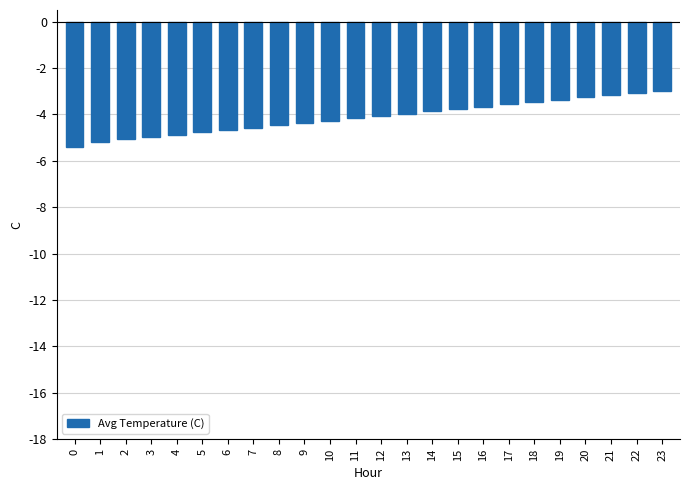

The value at 18 is -1.3. True or false?

False